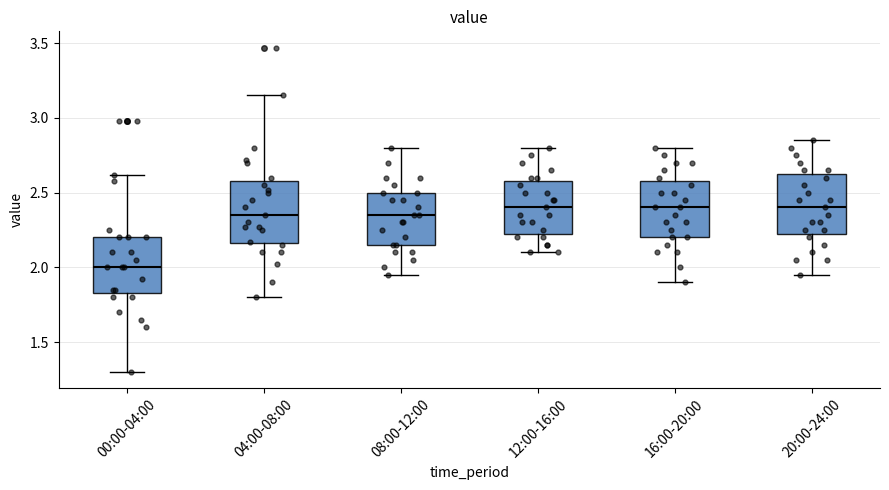

Where does the upper whisker of the box for 12:00-16:00 end on the y-axis? The values are not printed on the chart, so give them approximately, as read against the axis.

2.80